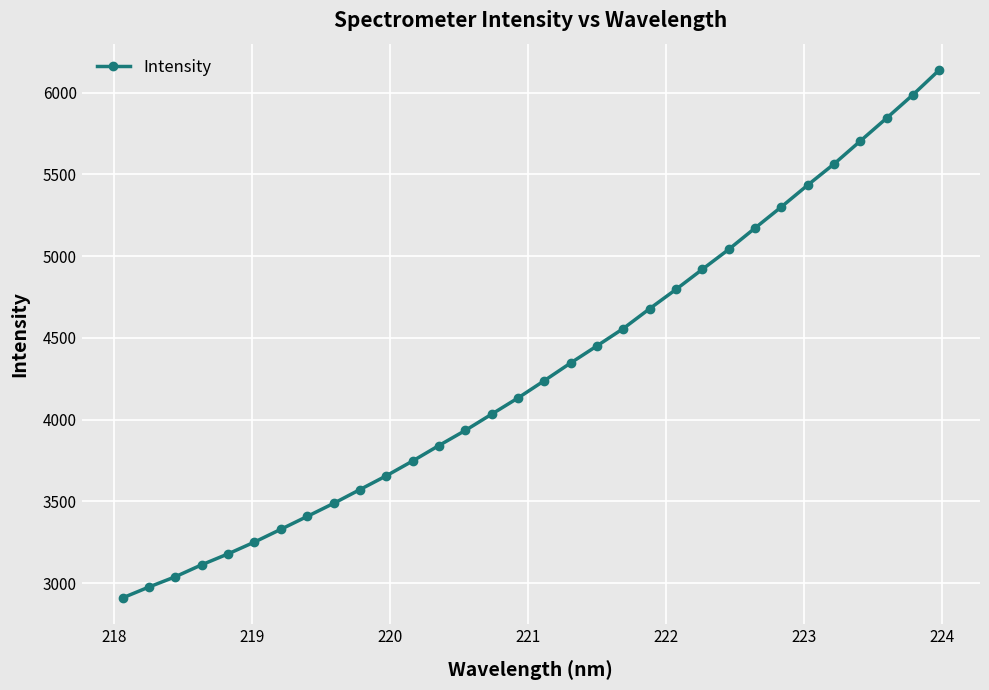

What is the smallest value displayed?

2910.0